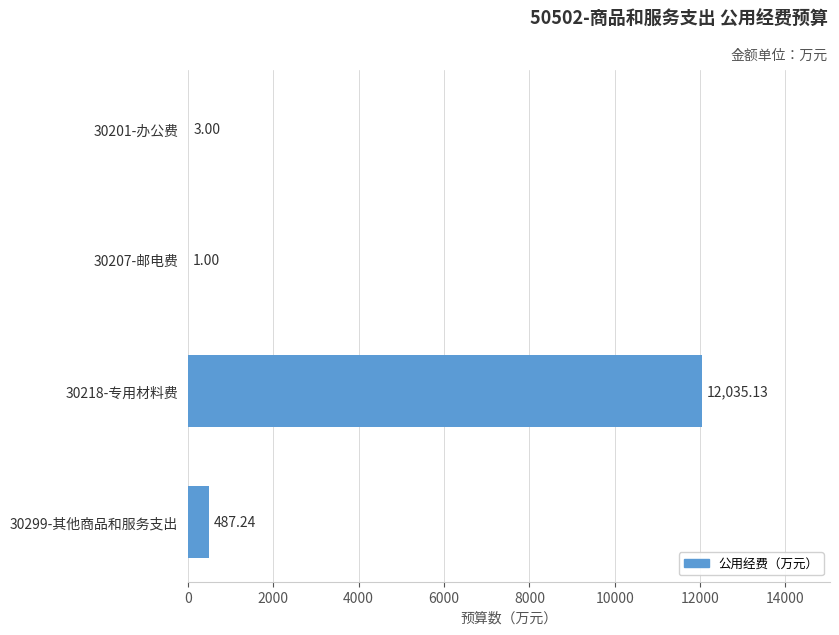

Between 30207-邮电费 and 30299-其他商品和服务支出, which is larger?

30299-其他商品和服务支出